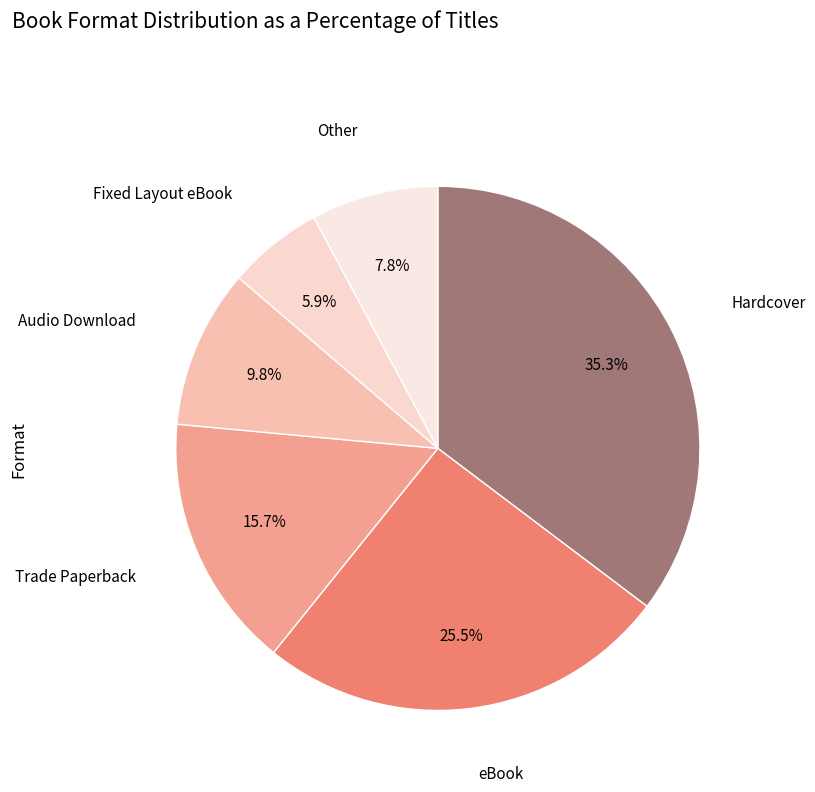

Is there a majority slice in this chart?

No